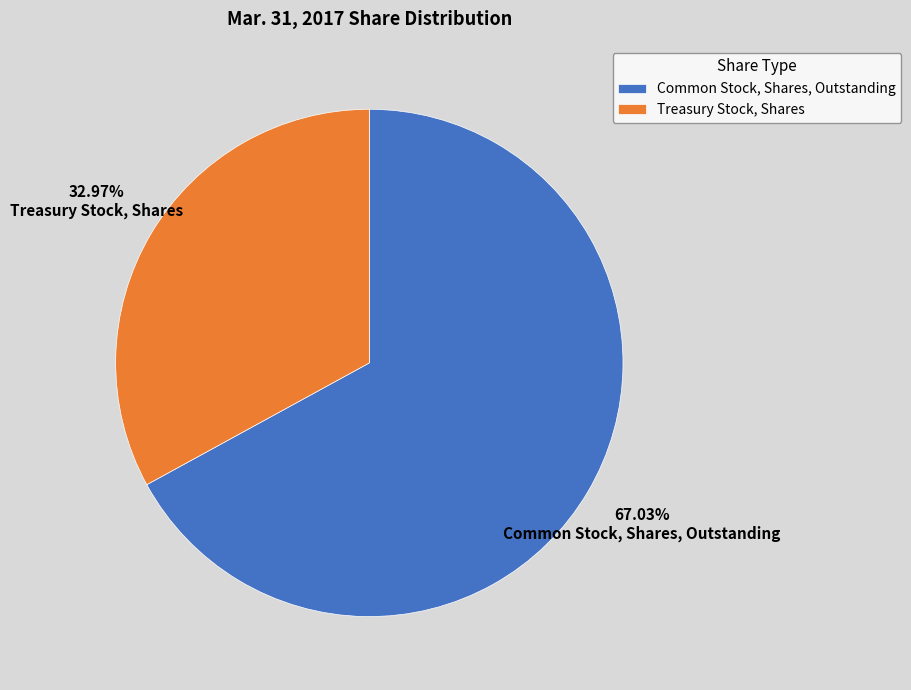

Is Treasury Stock, Shares the majority of the pie?

No